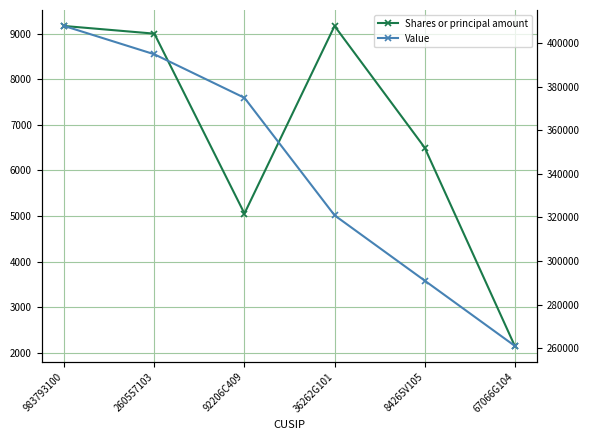

How many data points does each series have?

6